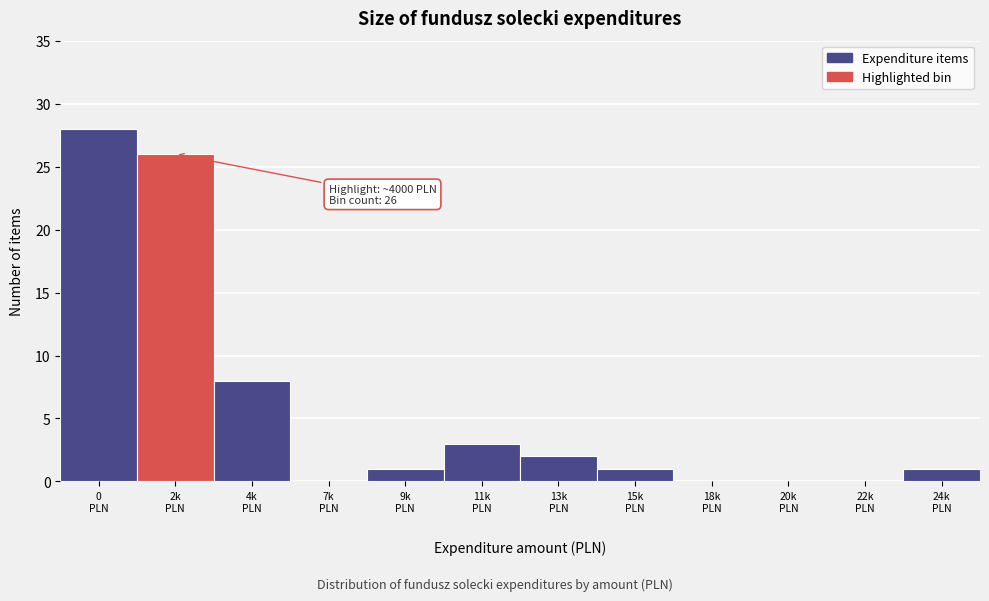

What is the greatest value displayed?

28